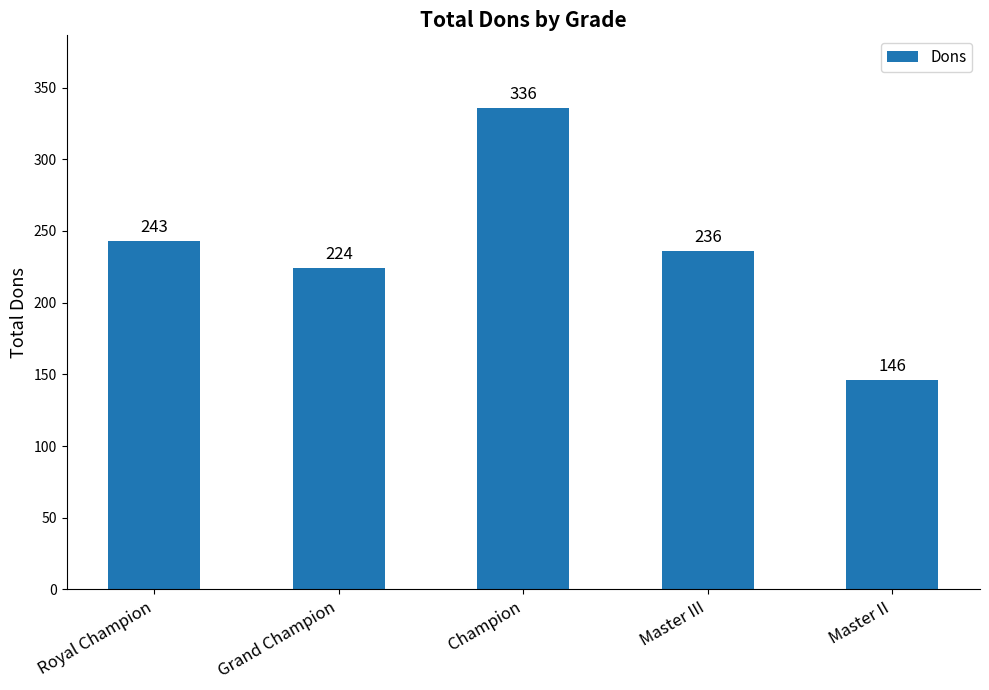

Approximately how many times larger is the value at Master III compared to Master II?

1.6